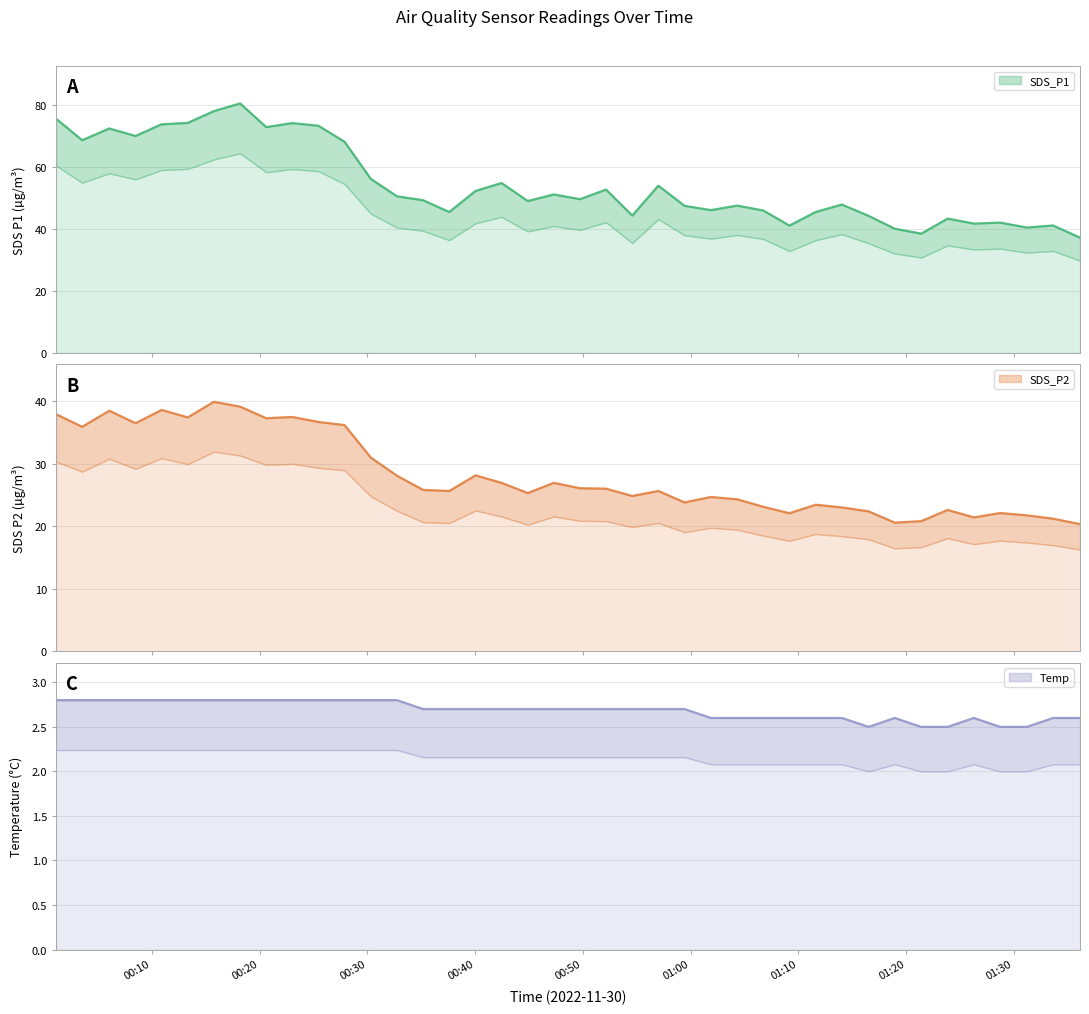

Is the value of SDS_P2 at 2022/11/30 00:03:32 greater than the value of SDS_P1 at 2022/11/30 01:36:08?

No